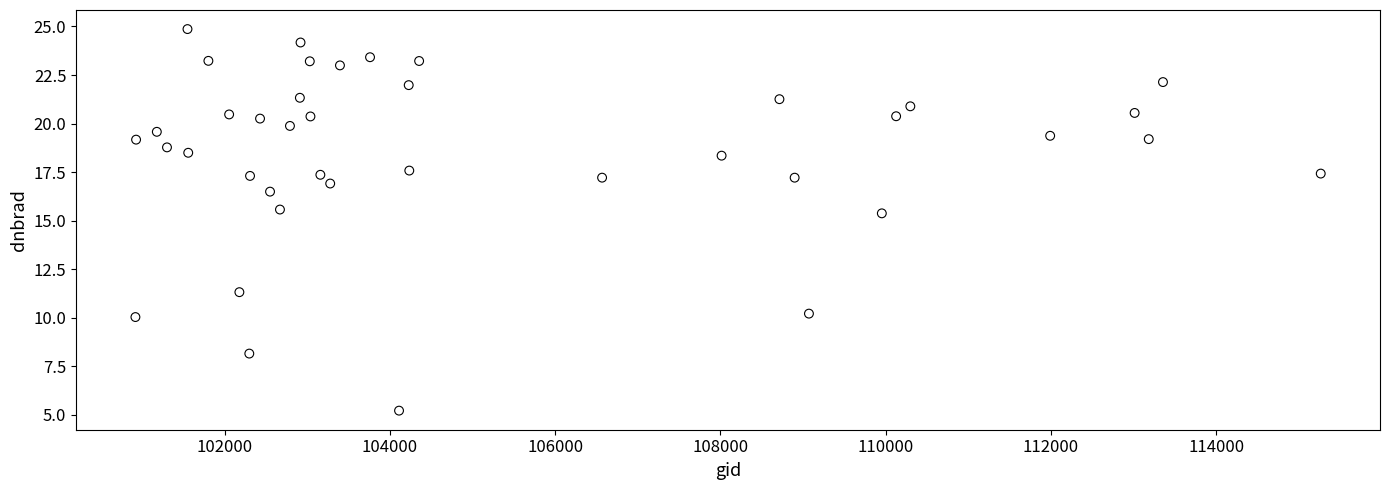

What is the range of Y values (max minus min)?

19.7